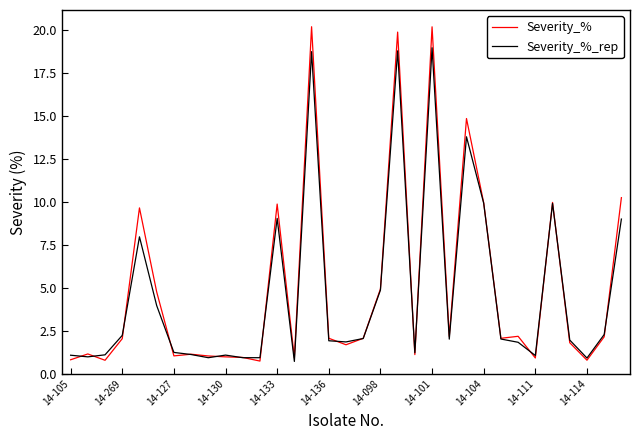

How many lines are shown in the chart?

2